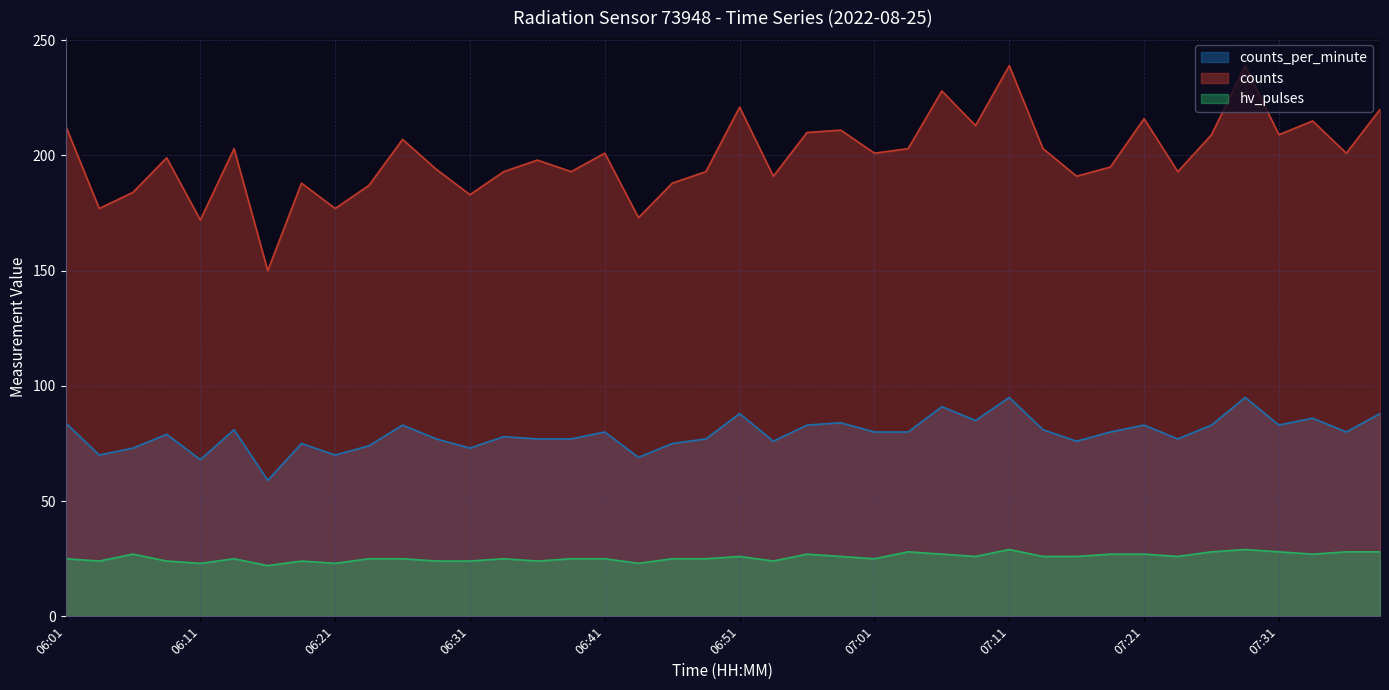

What is the sum of the counts values at 06:09 and 06:11?

371